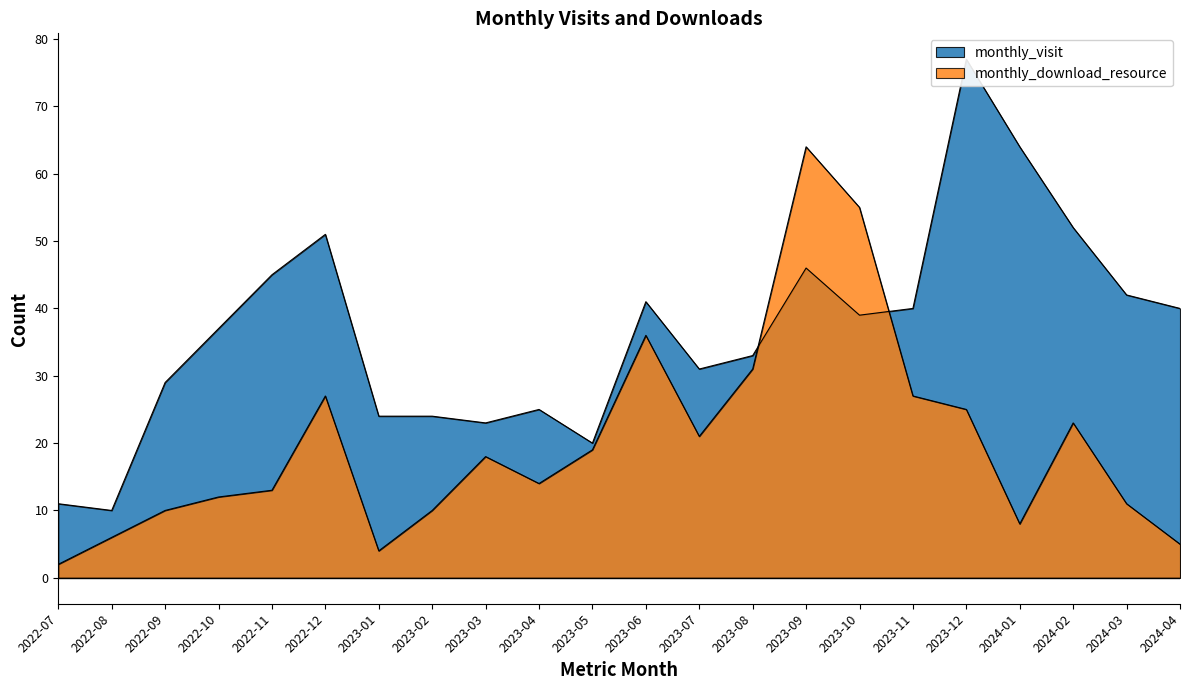

What are all the series names shown in the legend?

monthly_visit, monthly_download_resource